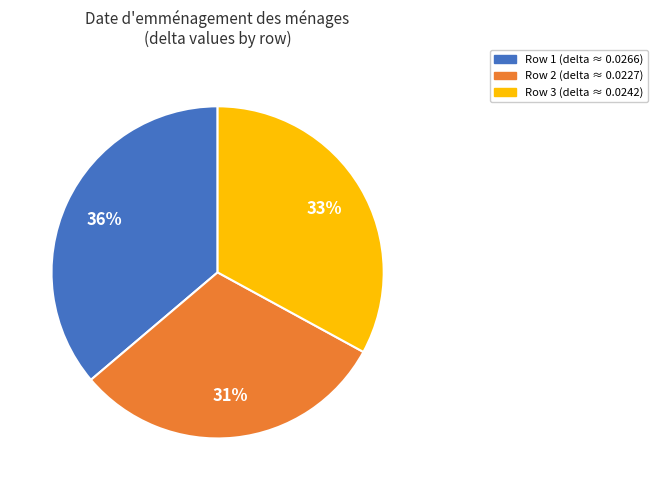

How many segments does this pie chart have?

3